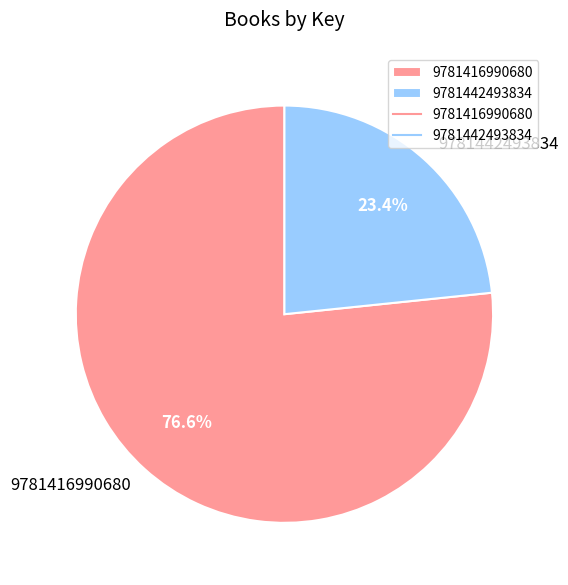

What portion of the pie excludes 9781442493834?

76.6%